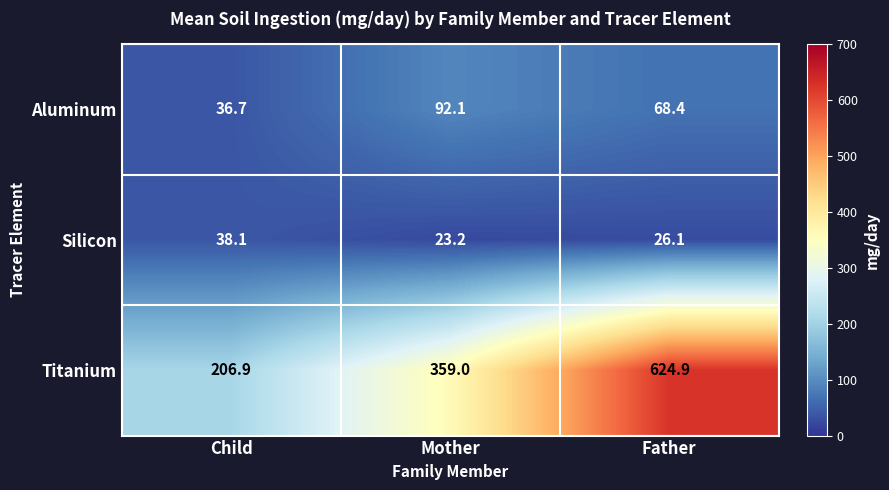

Reading left to right, what are all the values shown in this chart?

Aluminum: Child=36.7	Mother=92.1	Father=68.4
Silicon: Child=38.1	Mother=23.2	Father=26.1
Titanium: Child=206.9	Mother=359.0	Father=624.9